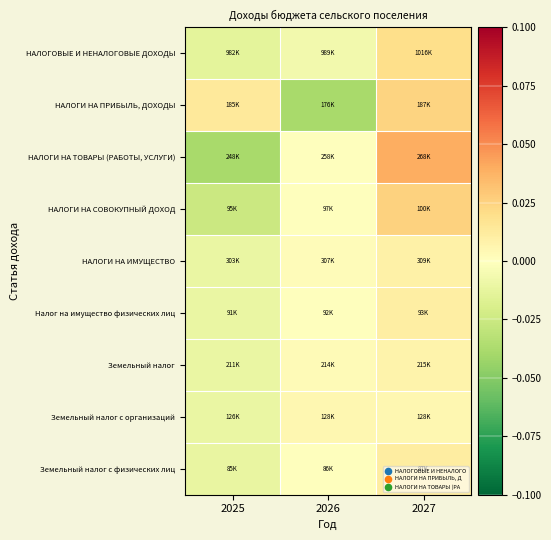

At which category is the sum across all series the highest?

2027